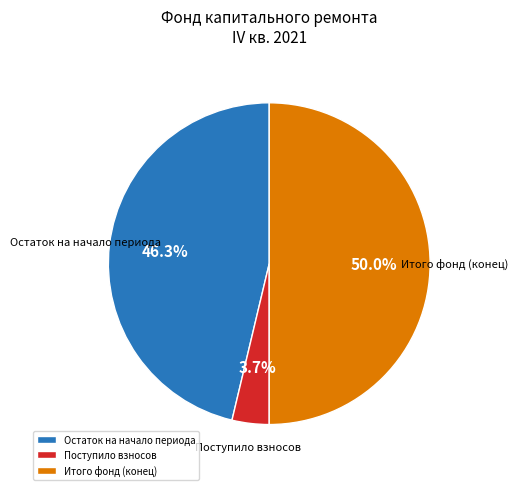

Rank the categories by value from highest to lowest.

Итого фонд (конец), Остаток на начало периода, Поступило взносов